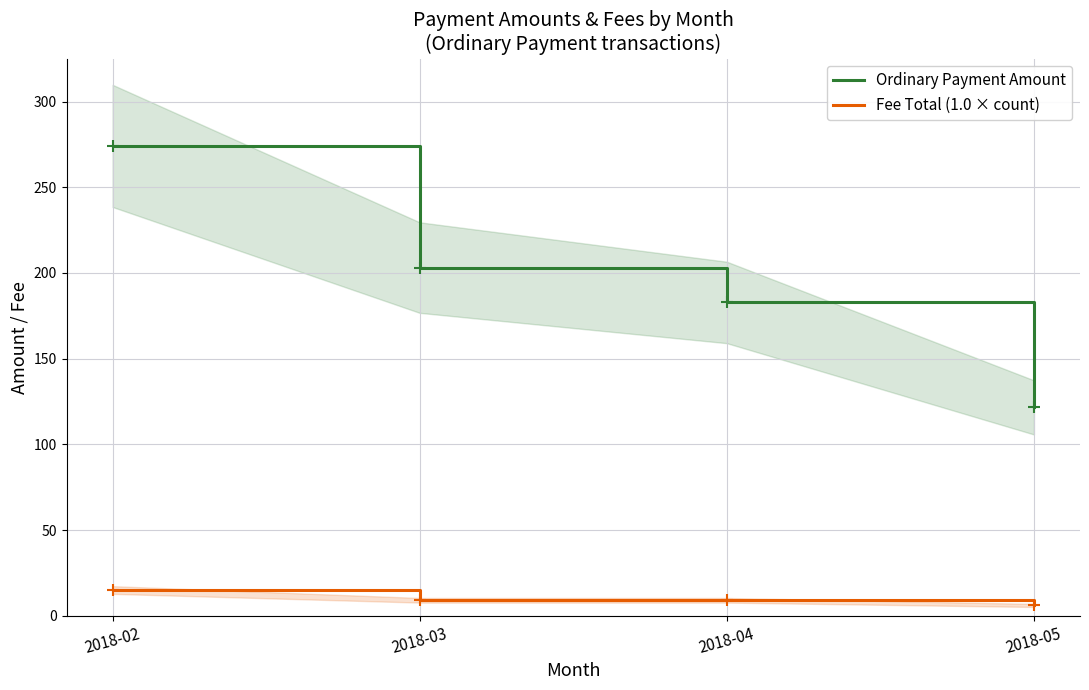

Which series contains the highest Y value?

Ordinary Payment Amount